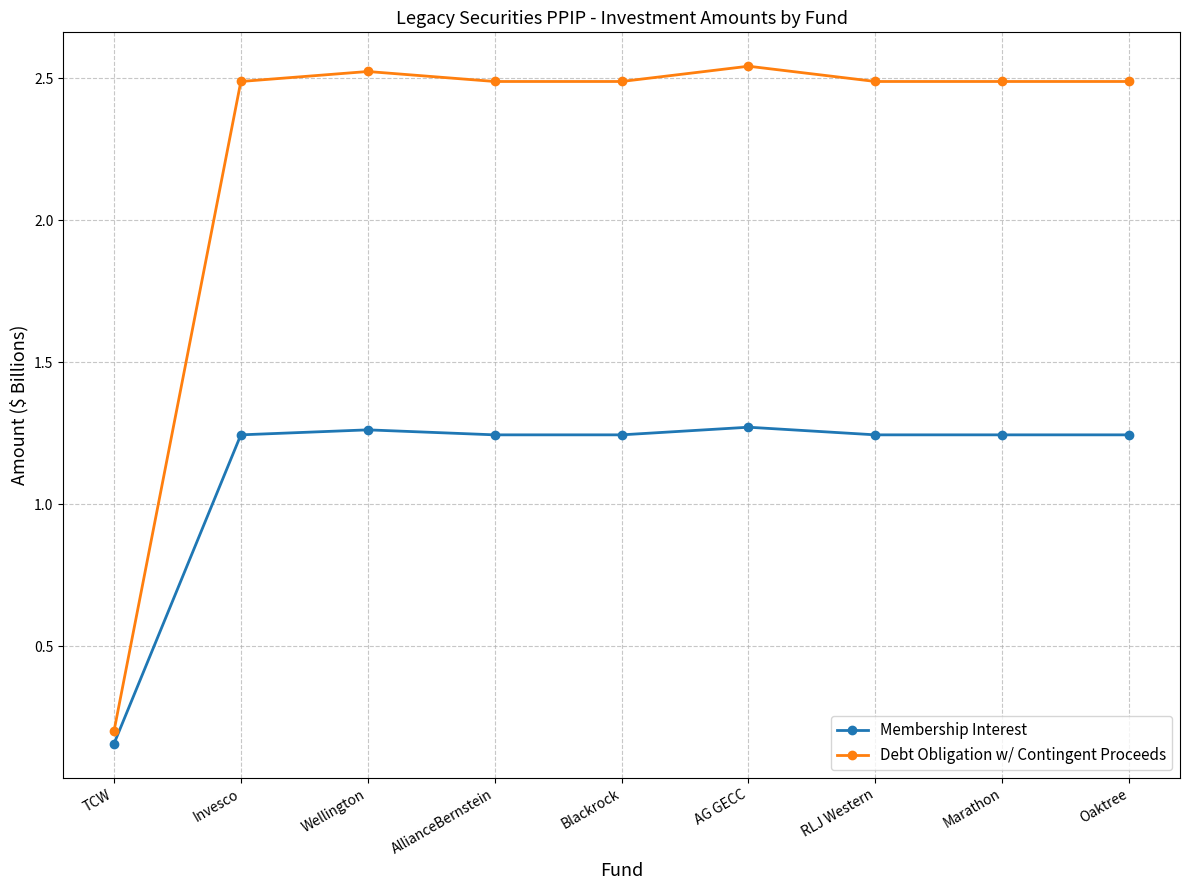

At which label is Debt Obligation w/ Contingent Proceeds closest to 1?

TCW